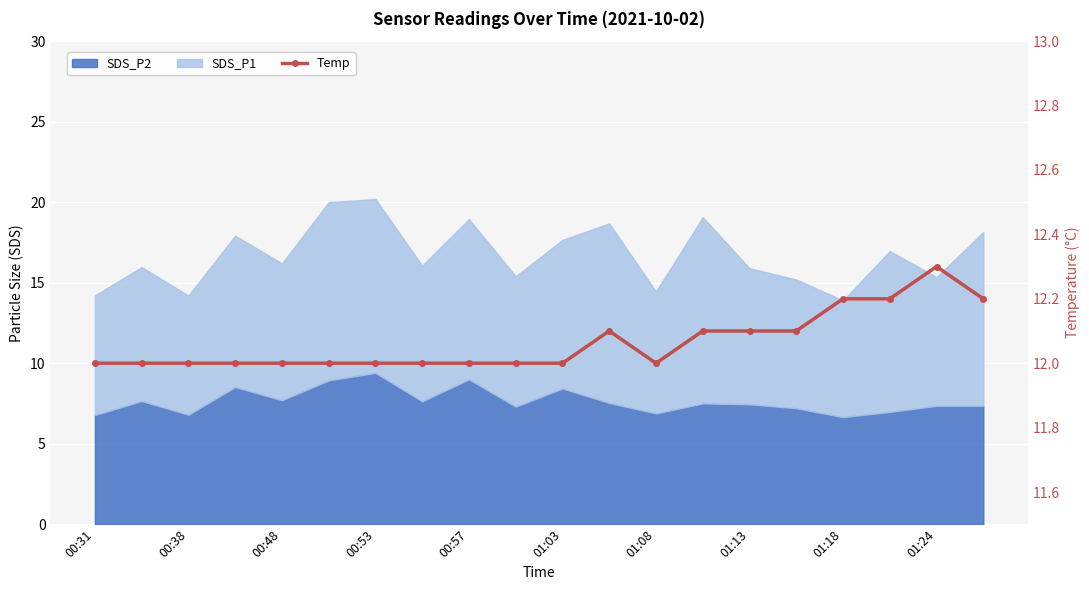

The chart shows a value of 19.5 at 00:53. True or false?

False